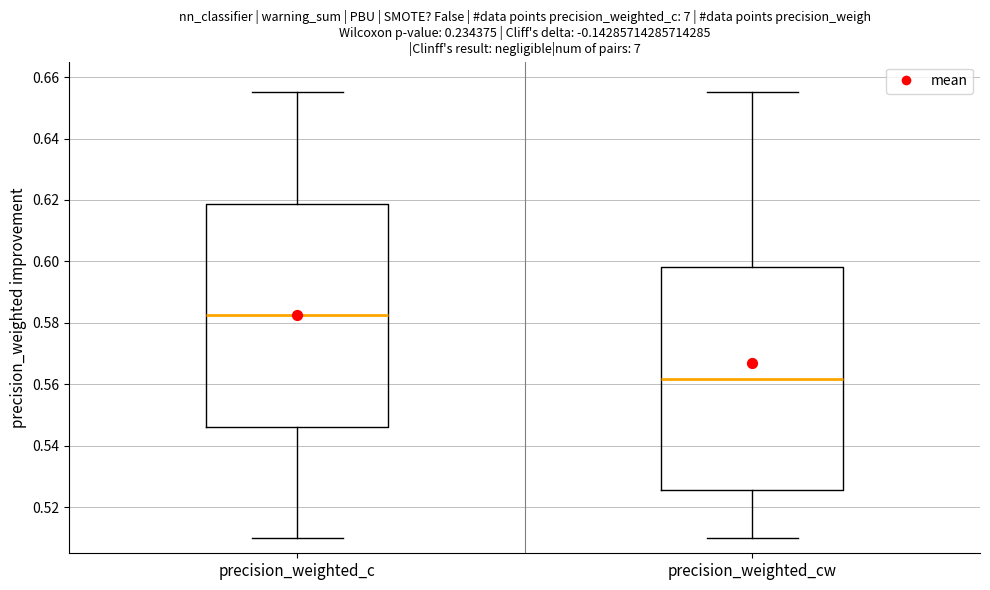

Which box has the highest median line?

precision_weighted_c